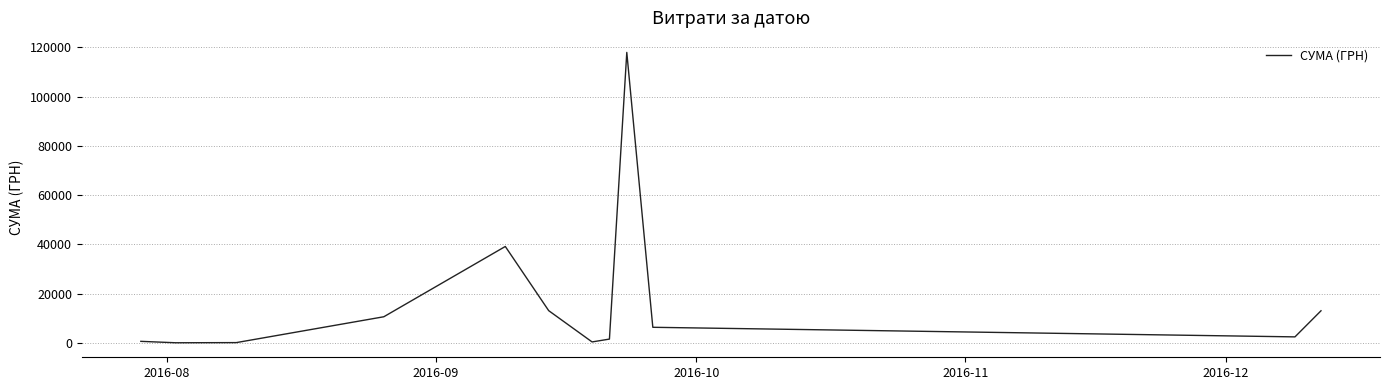

What is the difference between the maximum and minimum values?

117838.4